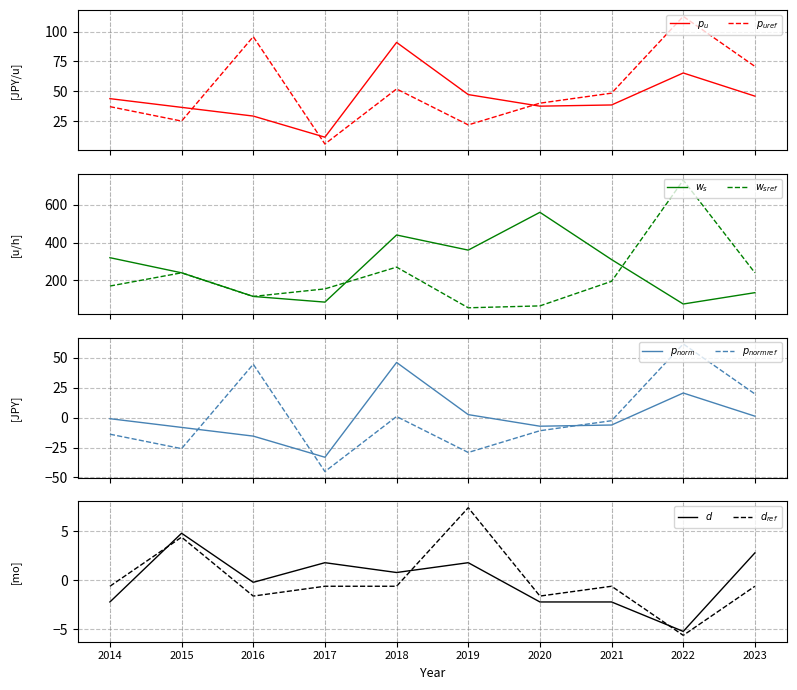

How many negative values does the duration_ref series have?

8